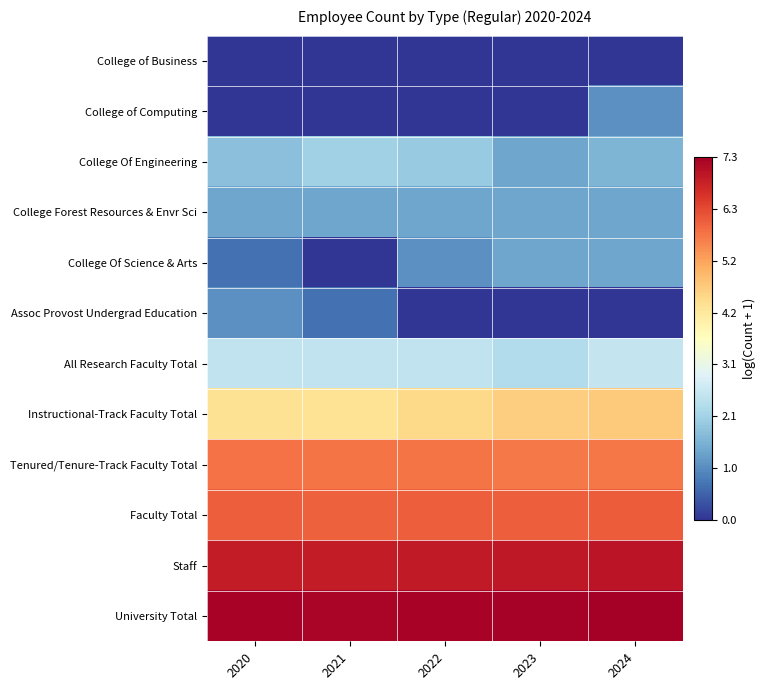

At which category does the chart reach its minimum across all series?

2020